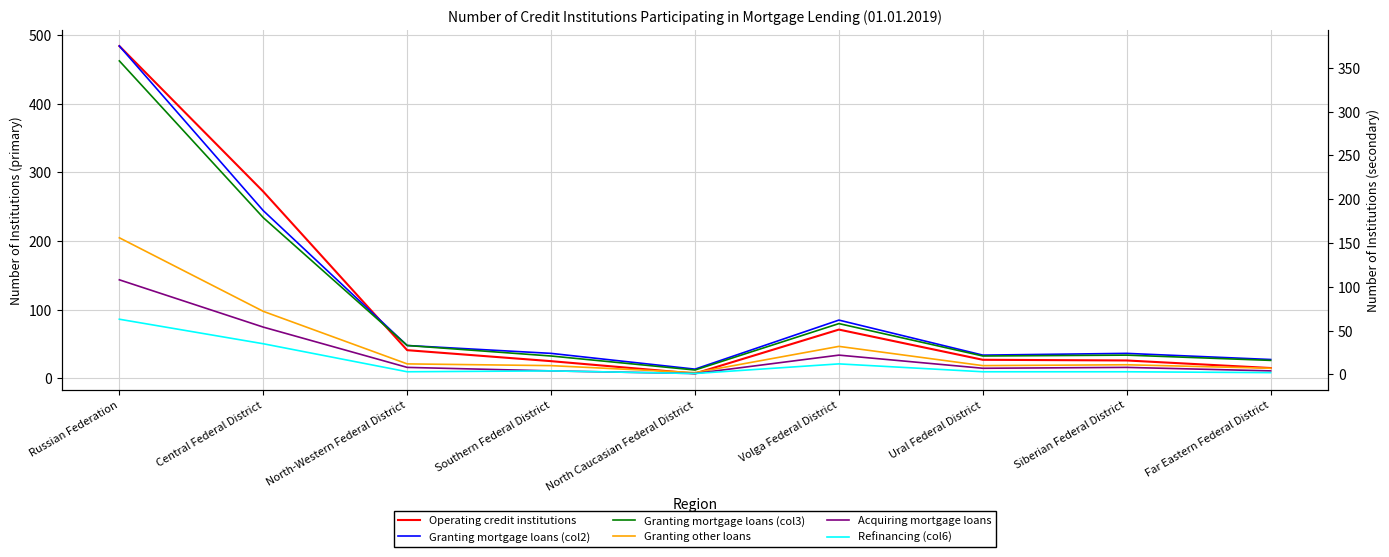

Where is the first local minimum for Granting mortgage loans (col3)?

North Caucasian Federal District